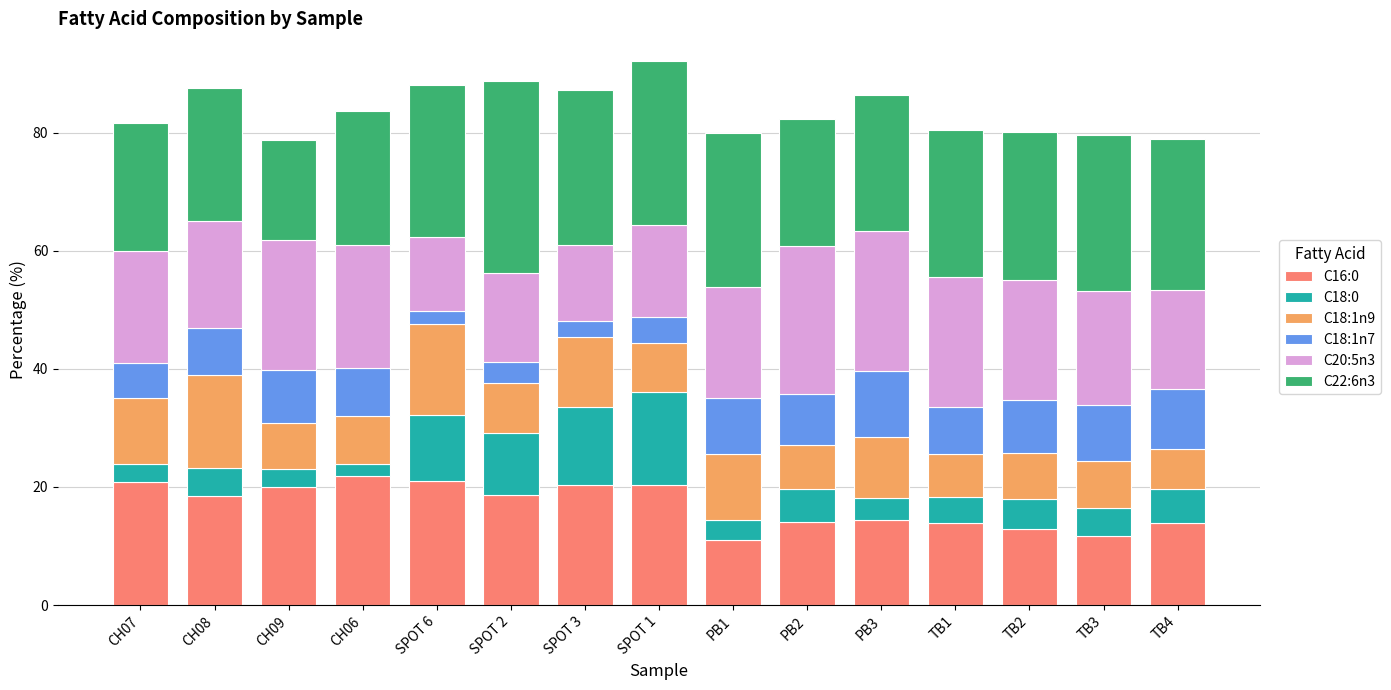

The value of C16:0 at TB2 is 6.7. True or false?

False